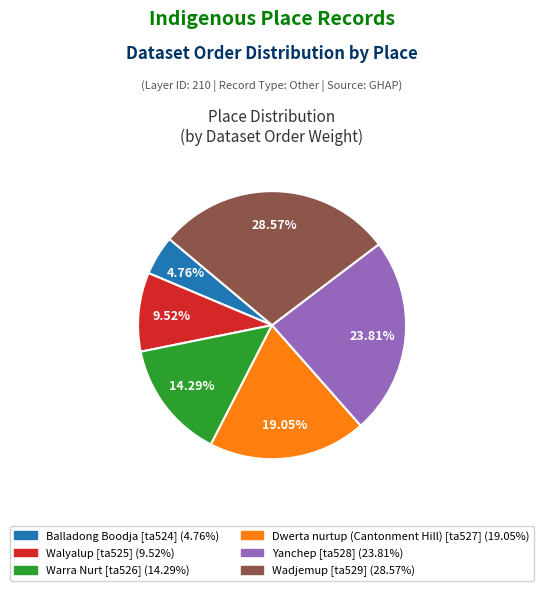

Is Wadjemup the majority of the pie?

No